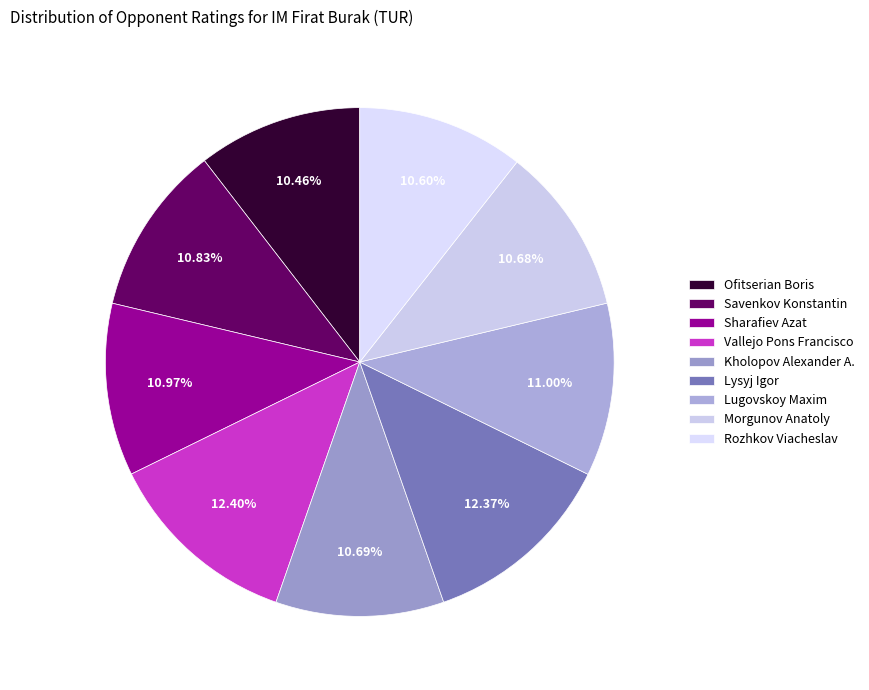

To the nearest percent, what is the difference between the largest and smallest slice percentages?

2%